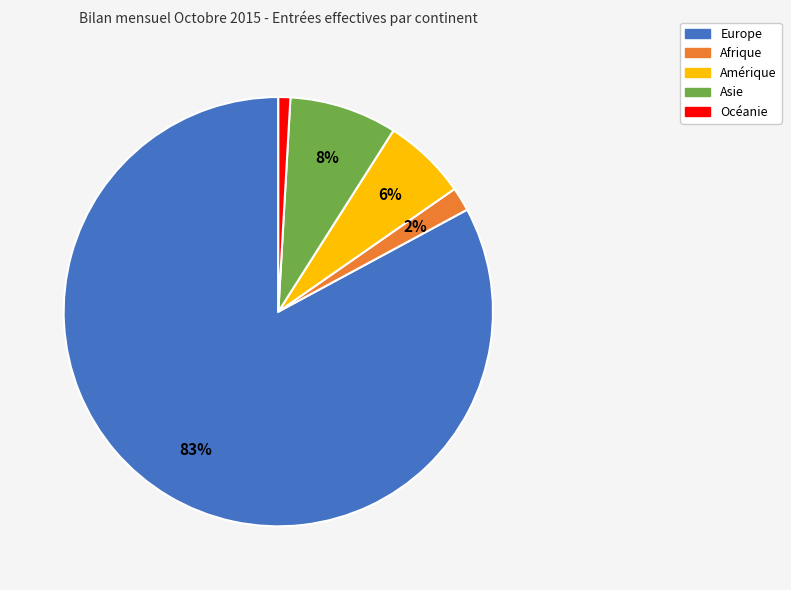

The Asie slice represents 1% of the pie. True or false?

False